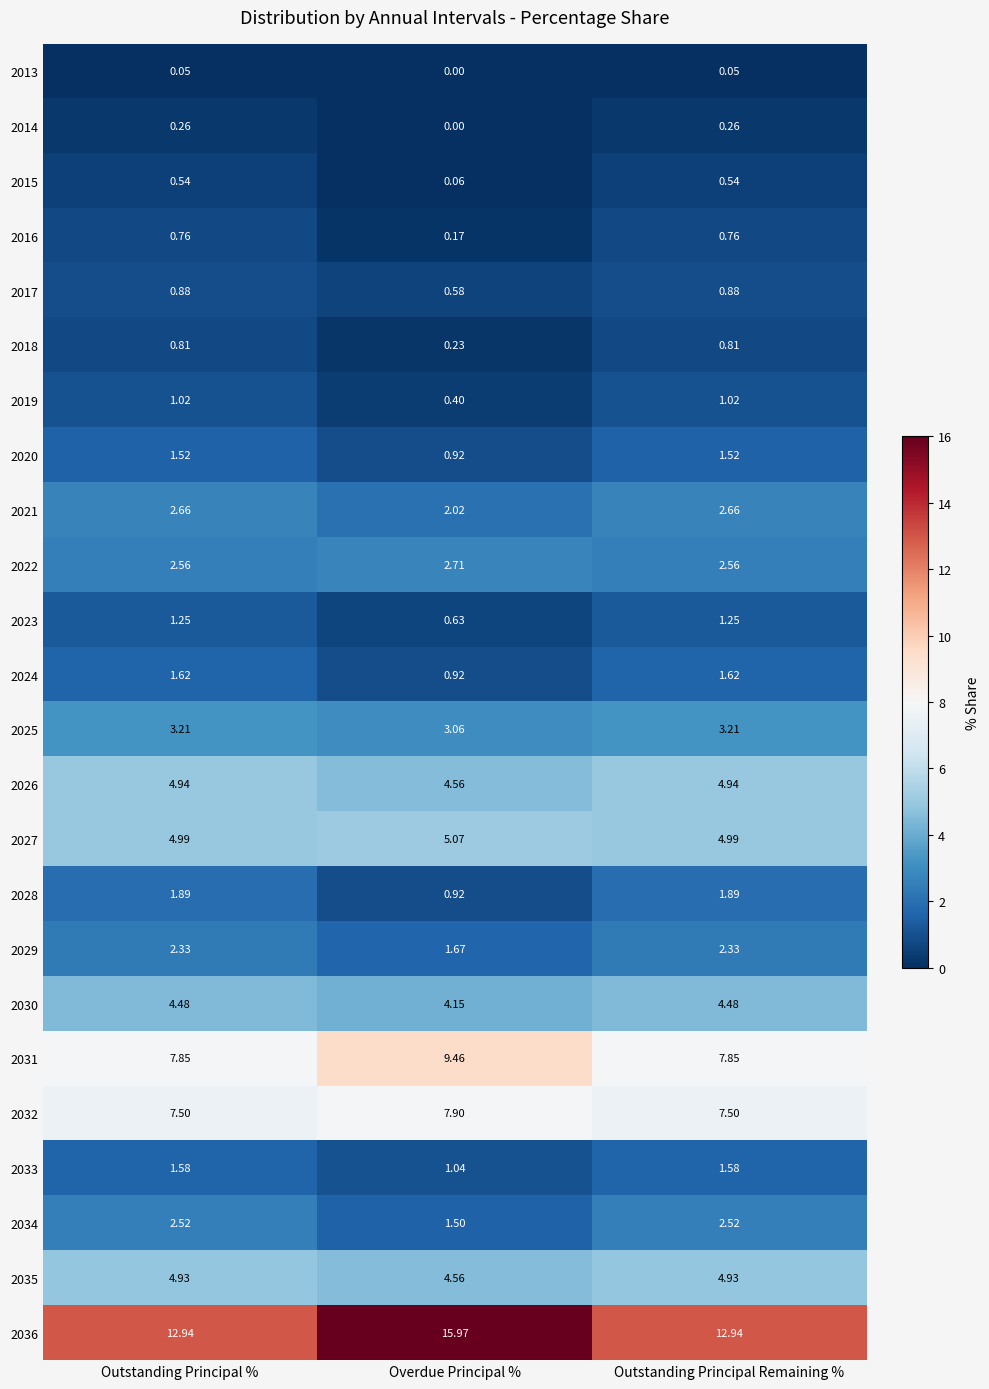

Which category has the lowest value in the 2028 series?

Overdue Principal %